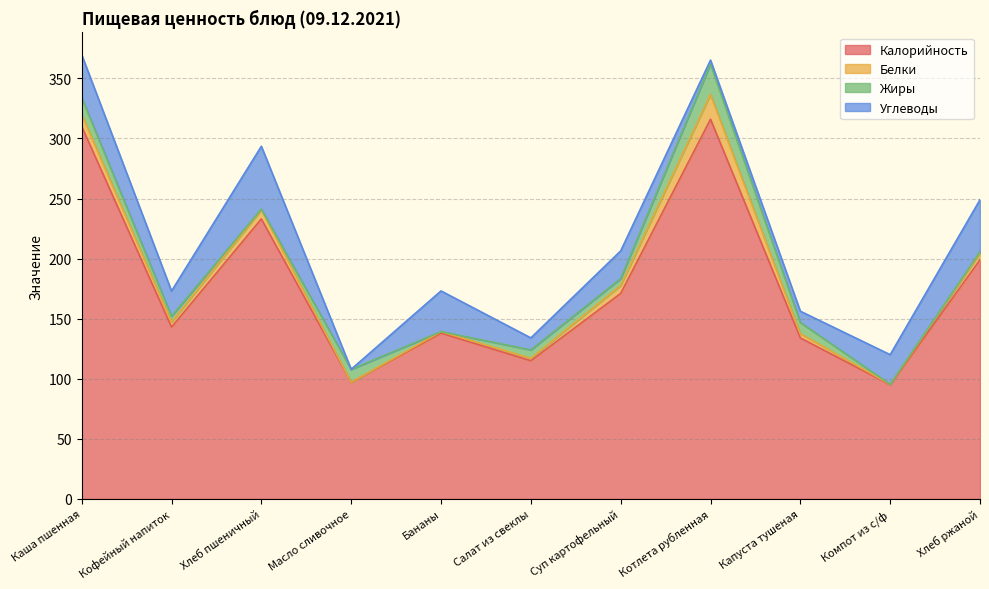

Is the value of Калорийность at Каша пшенная greater than the value of Углеводы at Суп картофельный?

Yes